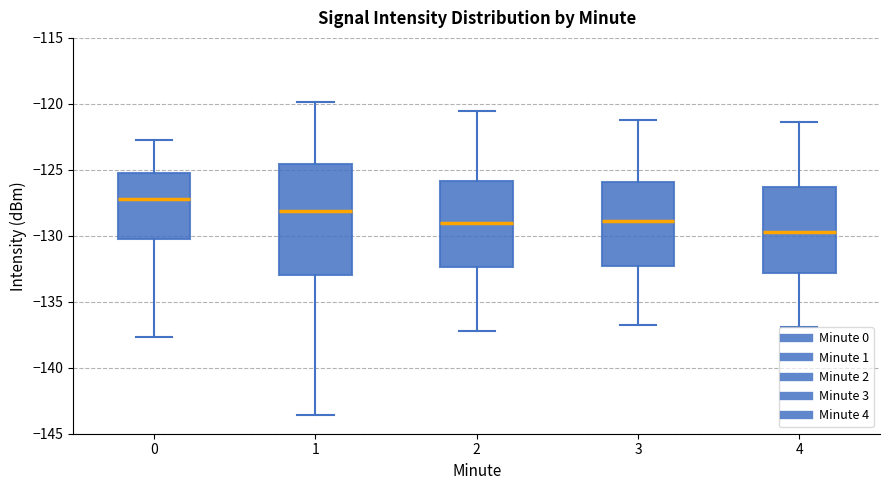

Where does the upper whisker of the box at x = 0 end on the y-axis? The values are not printed on the chart, so give them approximately, as read against the axis.

-123.0